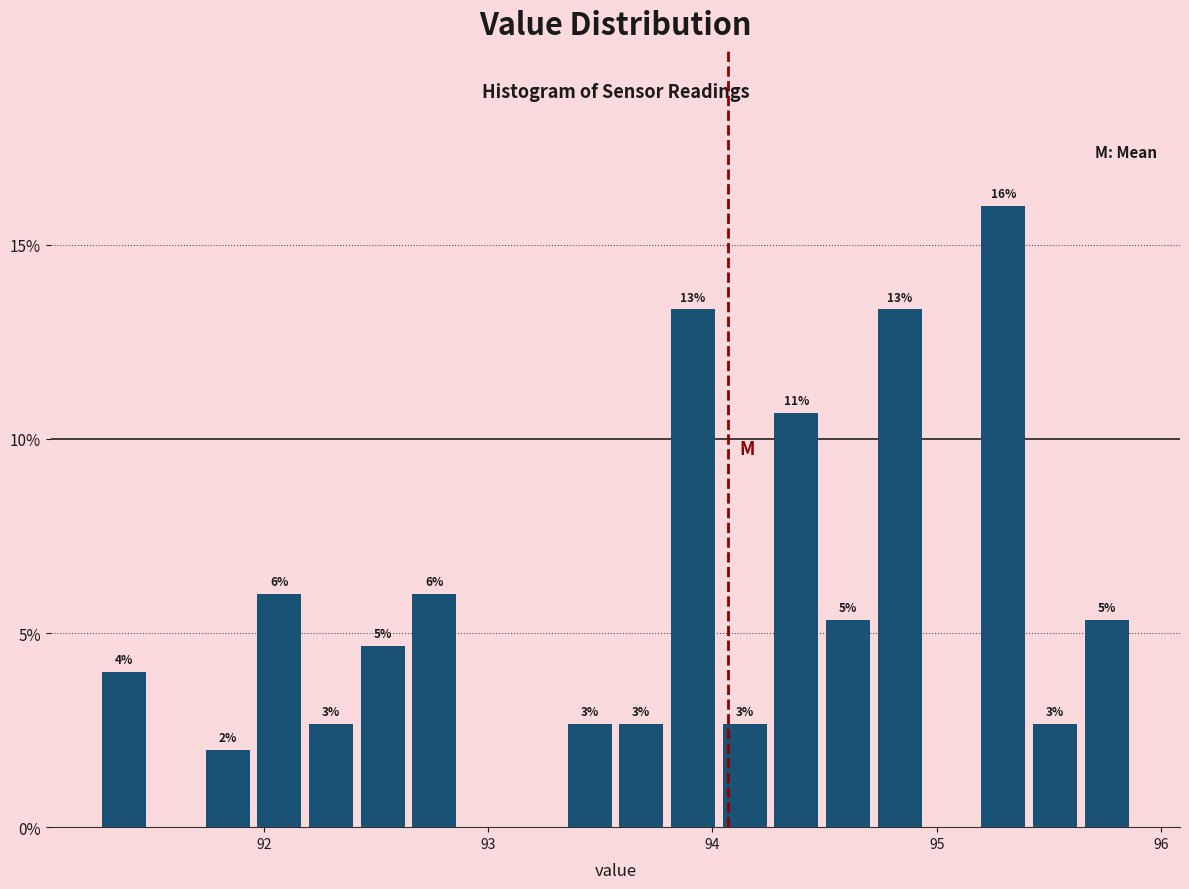

Read against the x-axis, roughly where is the centre of the tallest bar?

95.3